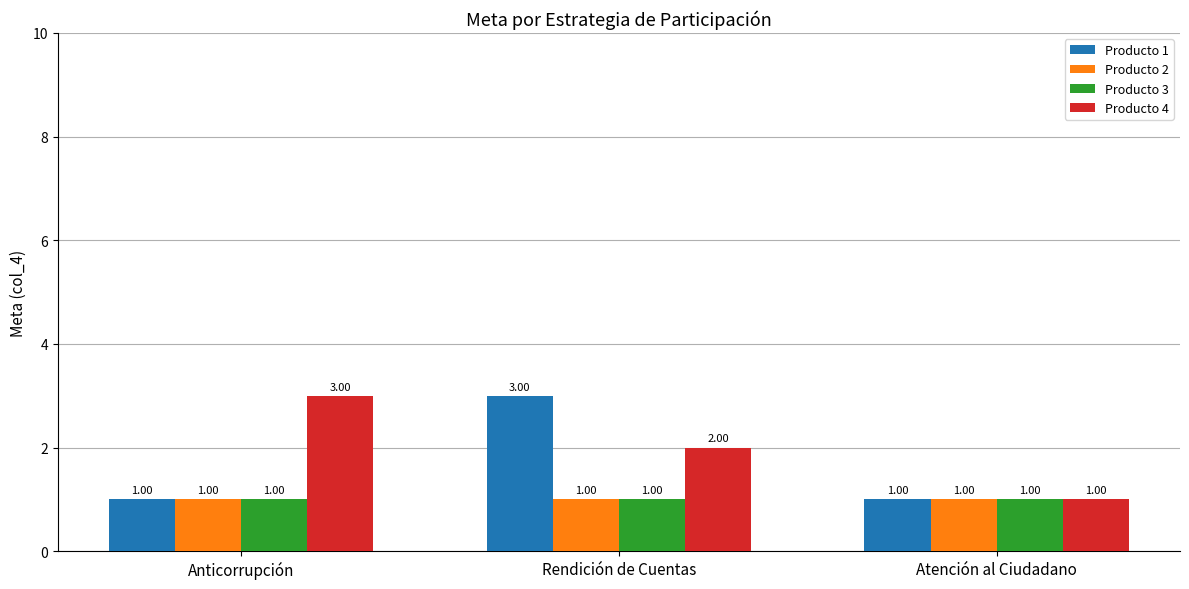

Which series has the largest total across all categories?

Producto 4